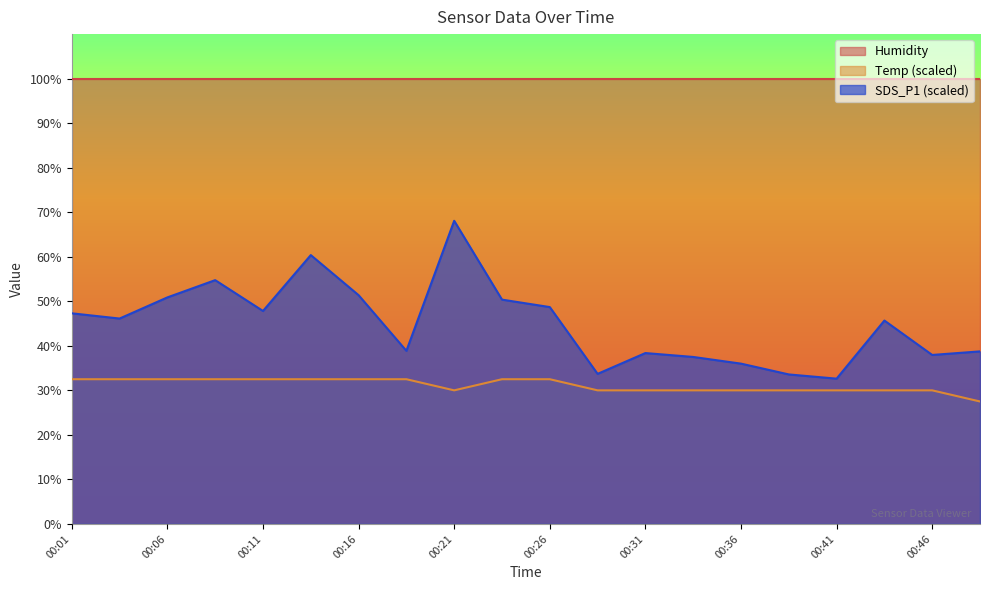

Is it true that SDS_P1 equals 83.2 at 00:26?

False